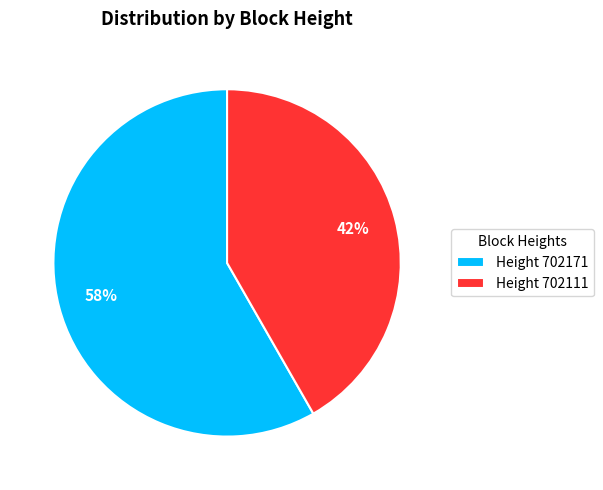

To the nearest percent, what is the average slice percentage?

50%